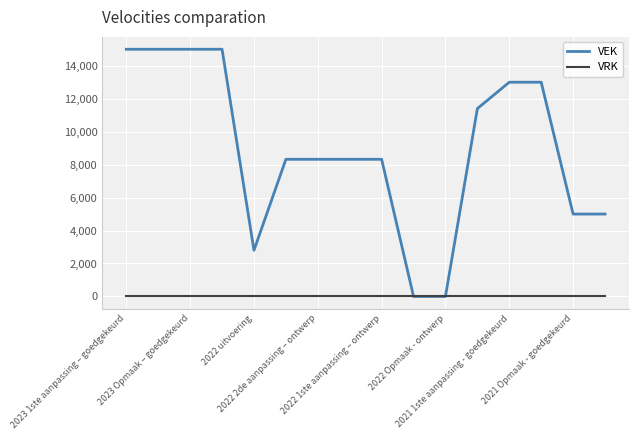

Which series has the widest spread of values?

VEK